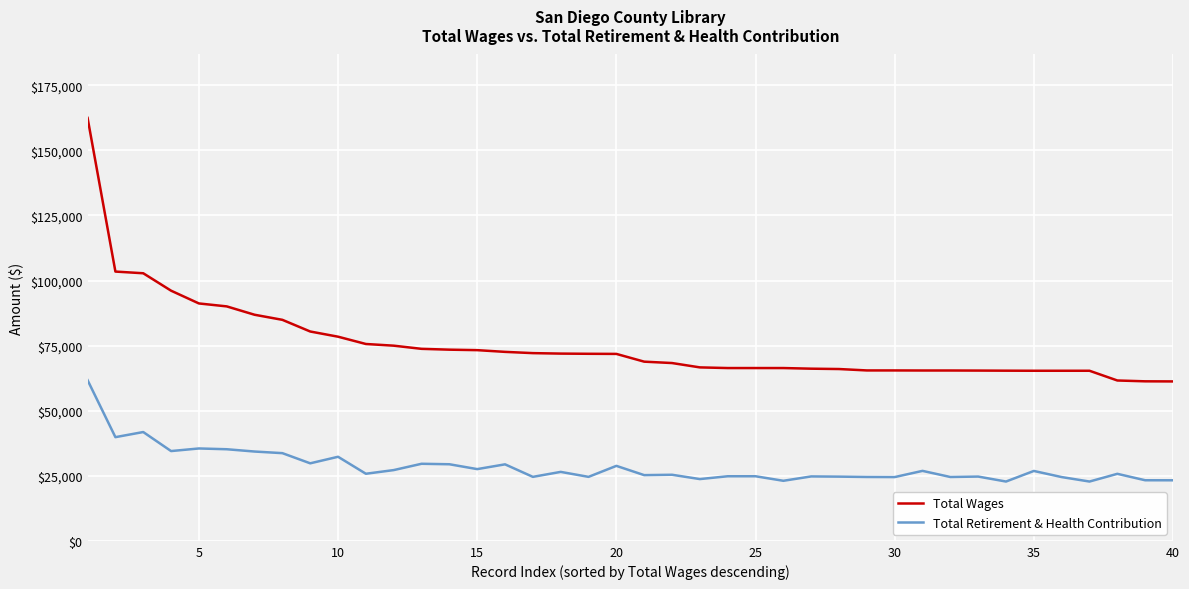

How many values in the Total Wages series are below 71816?

20